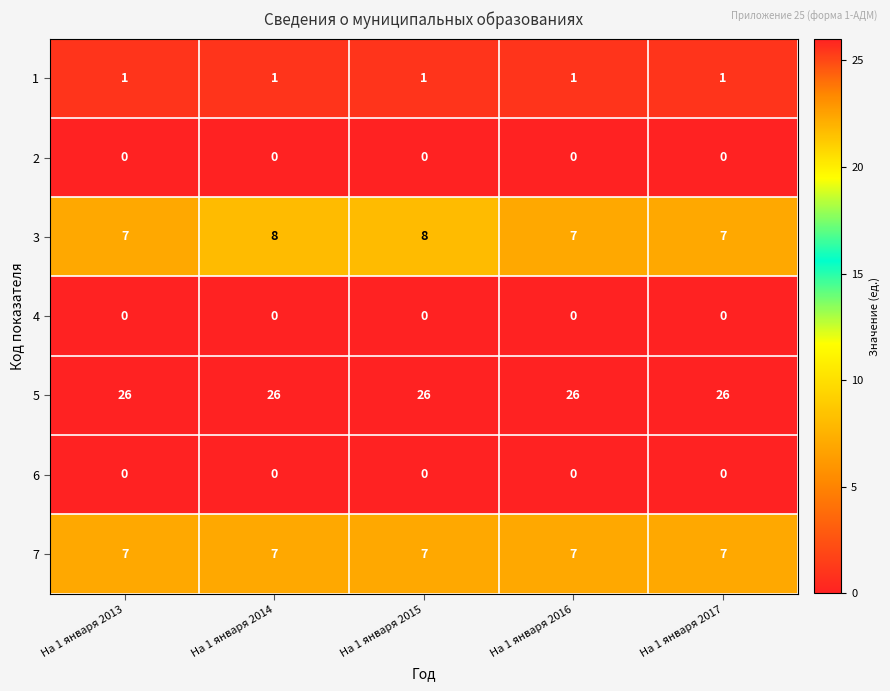

Read the 7 value at На 1 января 2015.

7